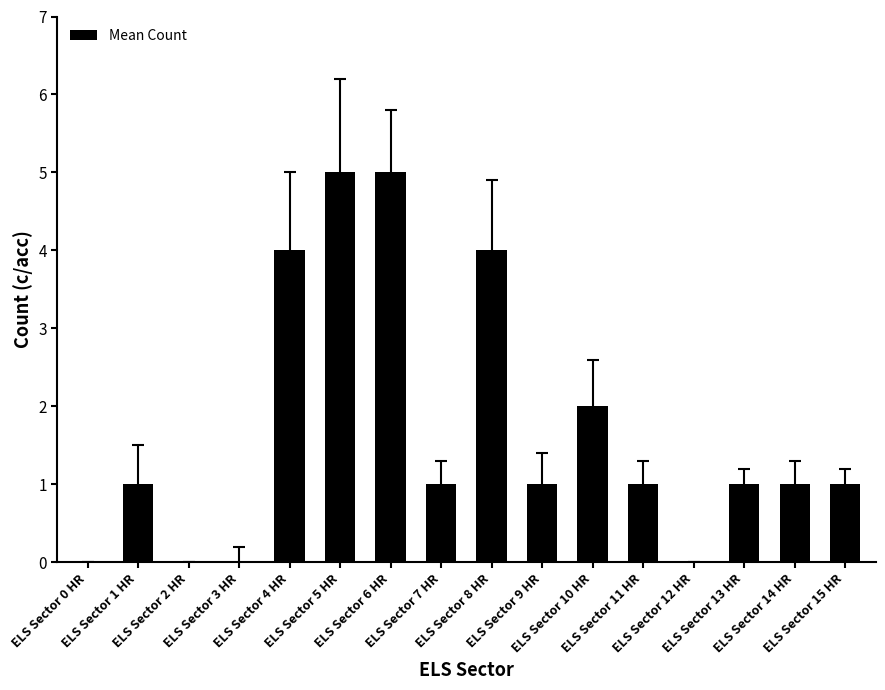

What is the sum of all values?

27